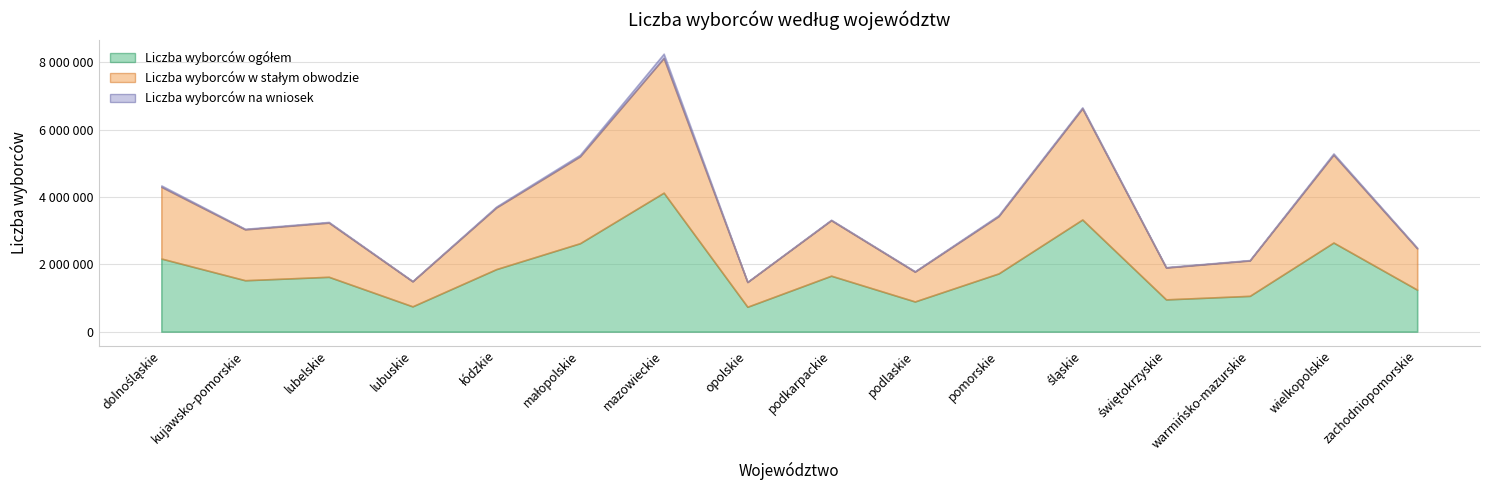

At which label does Liczba wyborców na wniosek reach its minimum?

opolskie